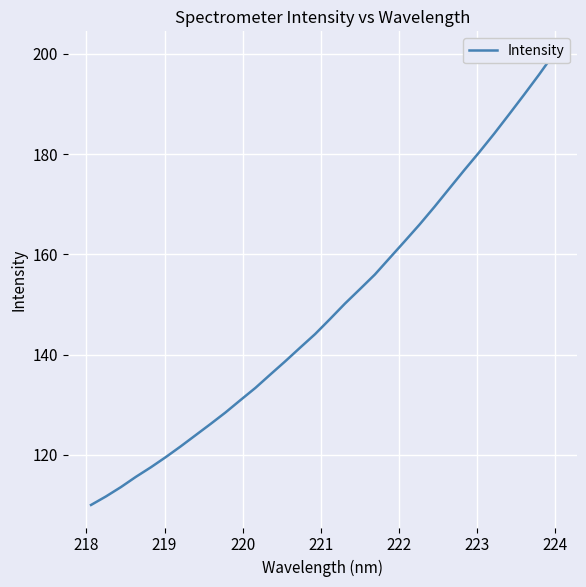

Reading left to right, extract all data points from this chart.

110.0	111.7	113.6	115.6	117.5	119.5	121.7	123.9	126.2	128.5	130.9	133.4	136.0	138.7	141.4	144.1	147.1	150.2	153.1	156.0	159.3	162.6	166.0	169.5	173.2	176.8	180.4	184.1	187.9	191.8	195.8	200.0